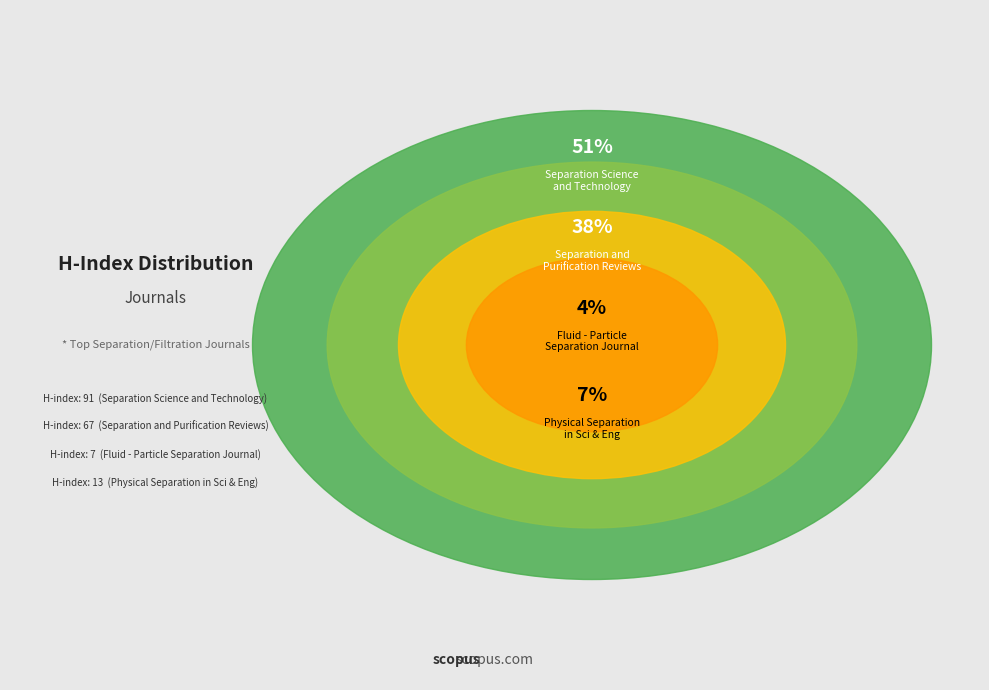

What percentage is the Separation and Purification Reviews slice, to the nearest percent?

38%